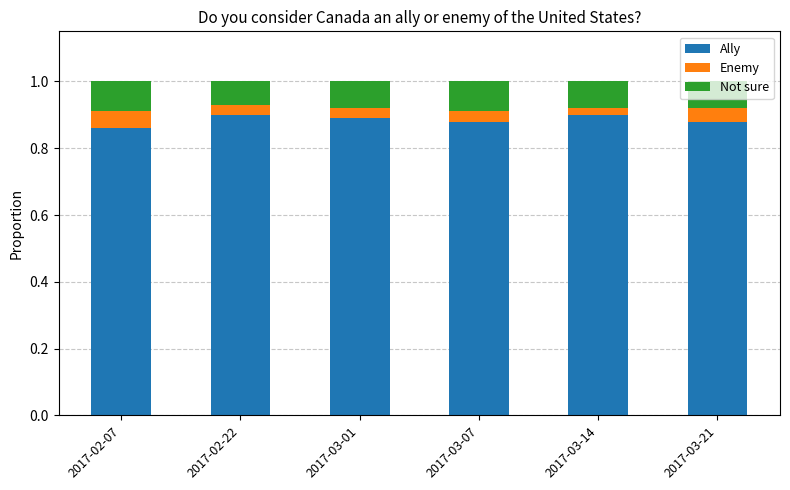

What is the sum of all Ally values?

5.3